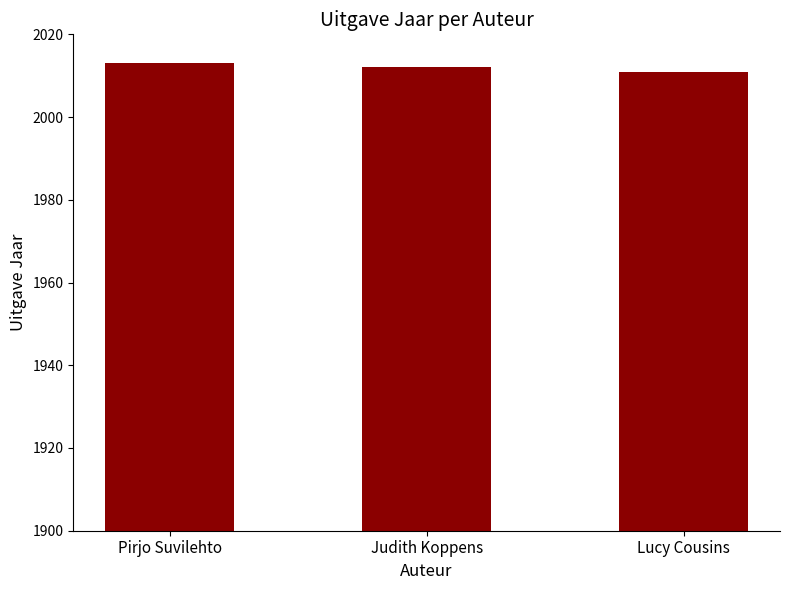

Between Judith Koppens and Pirjo Suvilehto, which is larger?

Pirjo Suvilehto